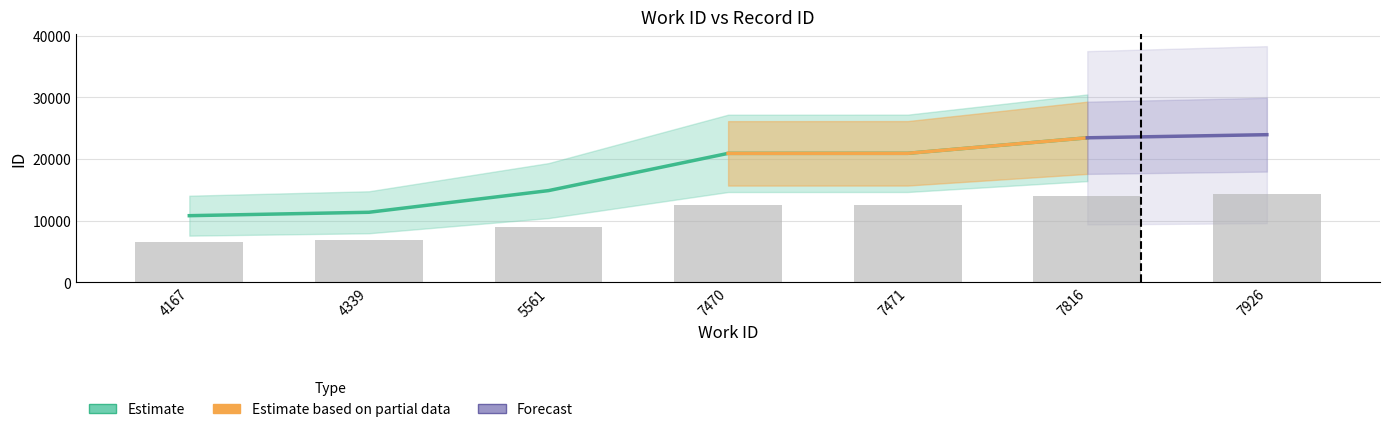

How many bars are there in total?

7